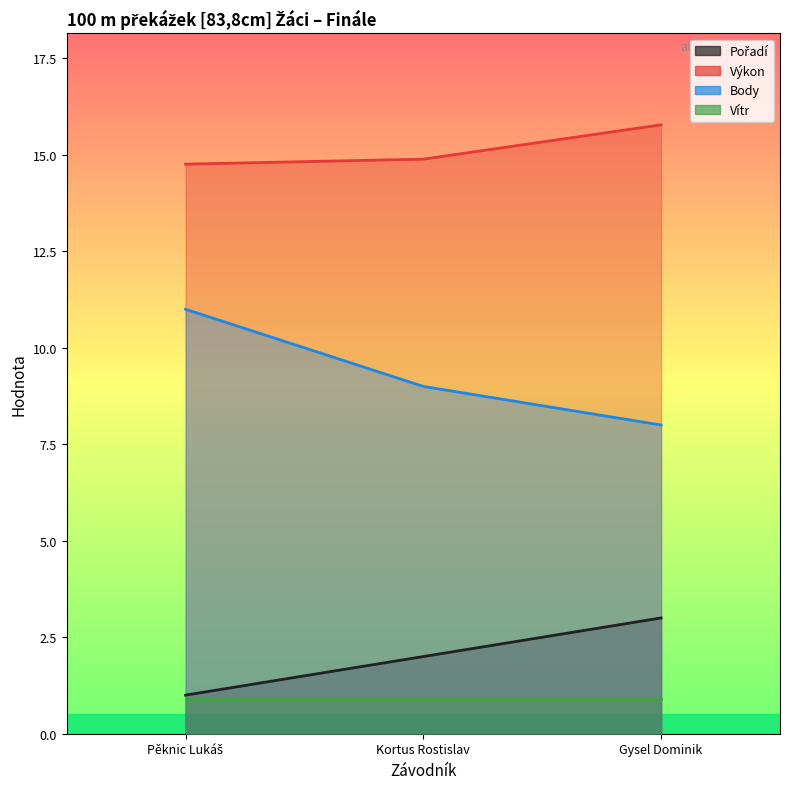

Count the number of categories in the chart.

3